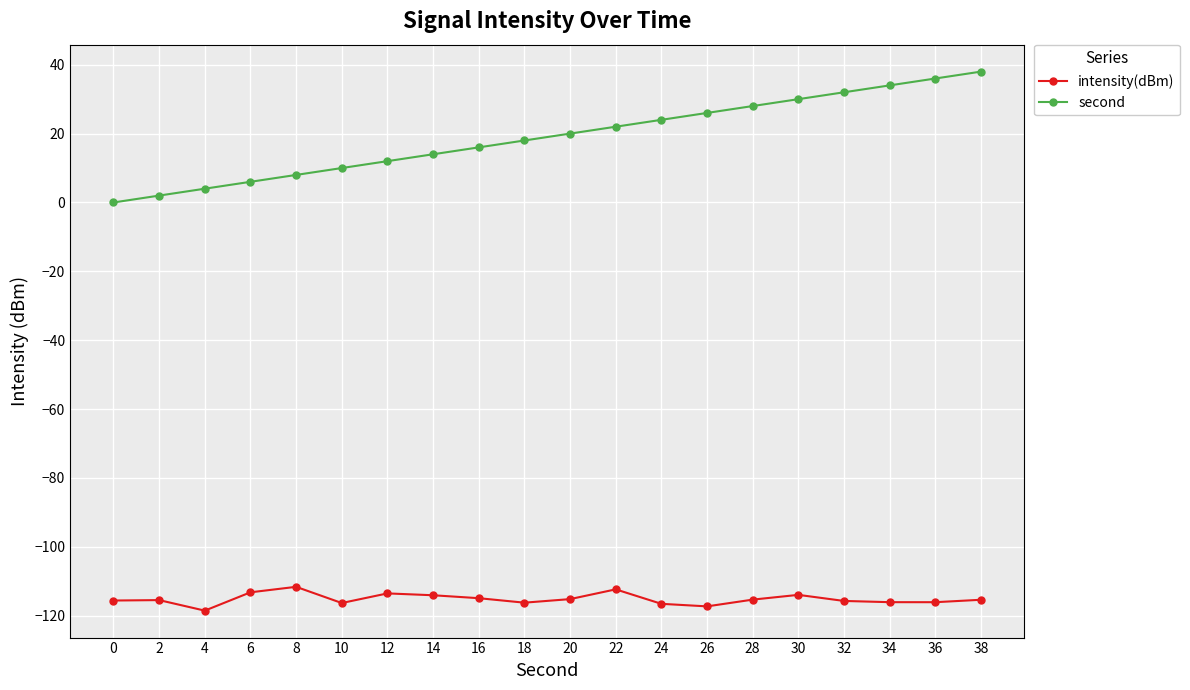

What is the sum of all intensity(dBm) values?

-2303.3